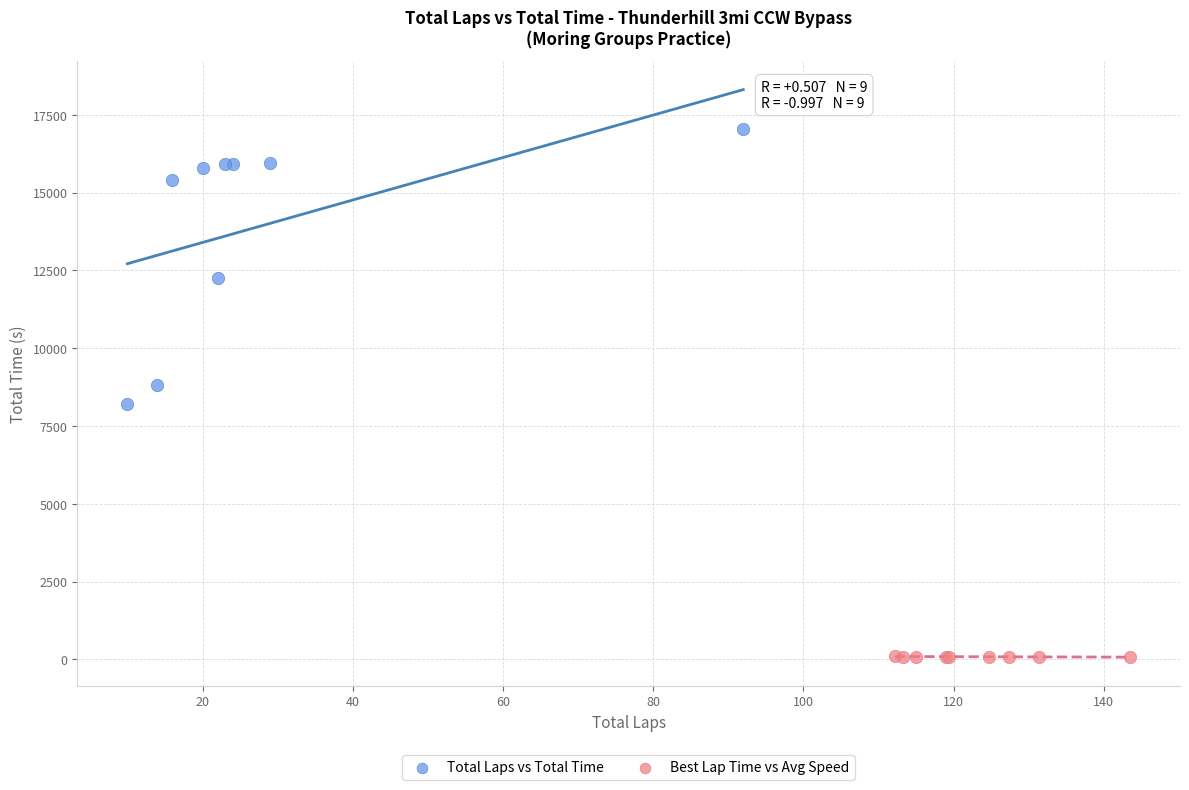

Which series contains the lowest Y value?

Best Lap Time vs Avg Speed